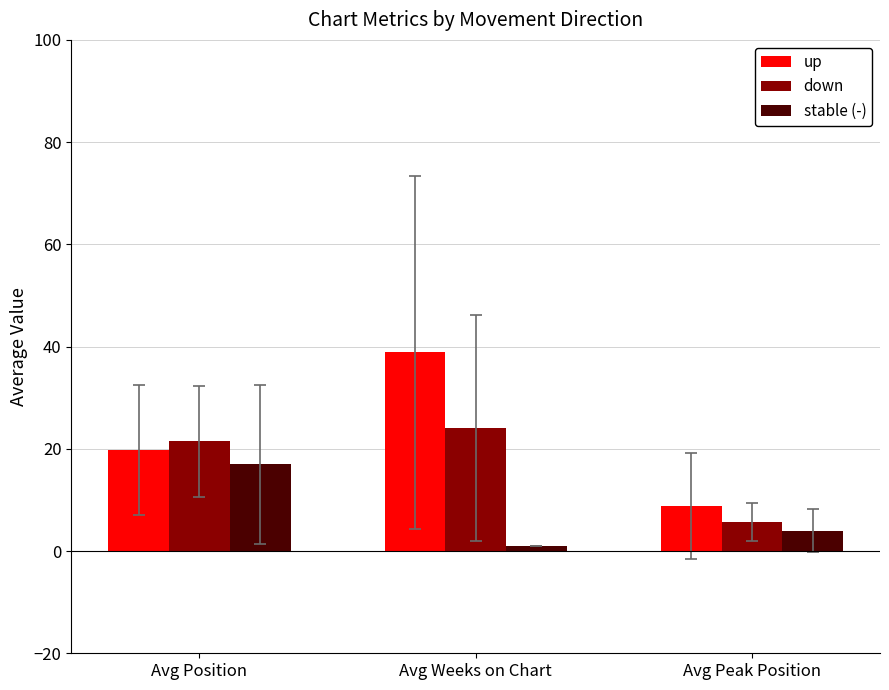

What is the value of the stable (-) bar at the 2nd from the left?

1.0